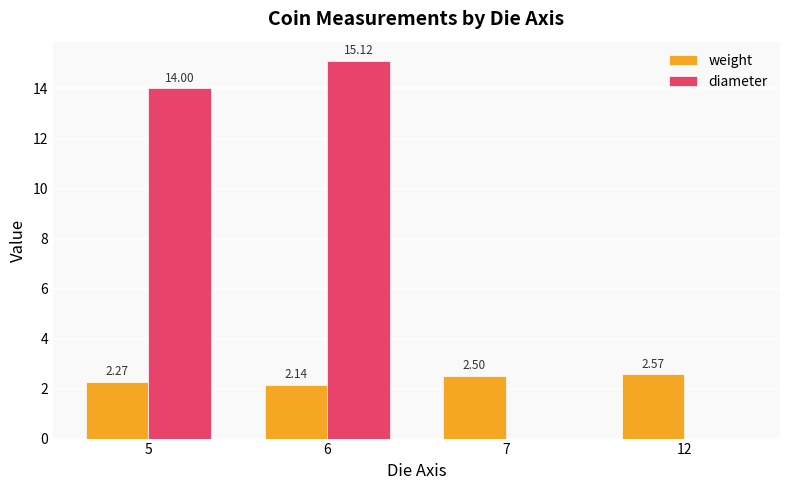

Which series has the largest total across all categories?

diameter